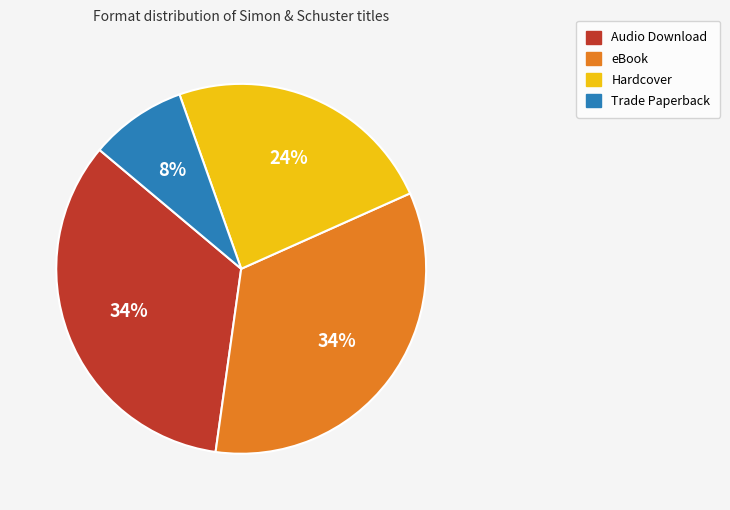

Which slice is the smallest?

Trade Paperback